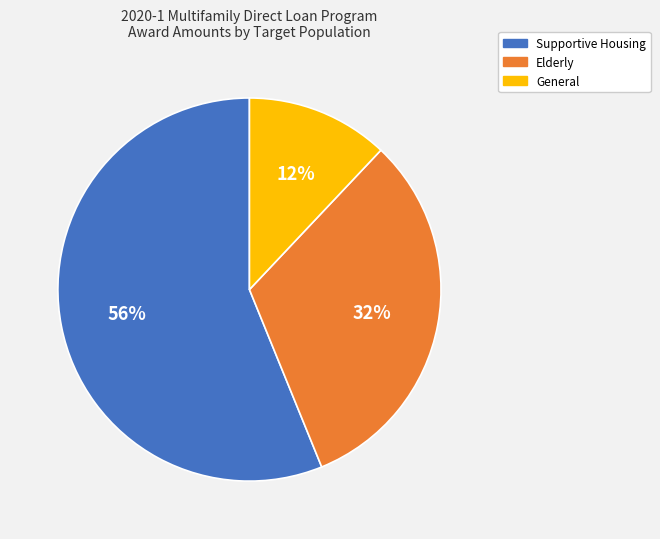

Is there a majority slice in this chart?

Yes